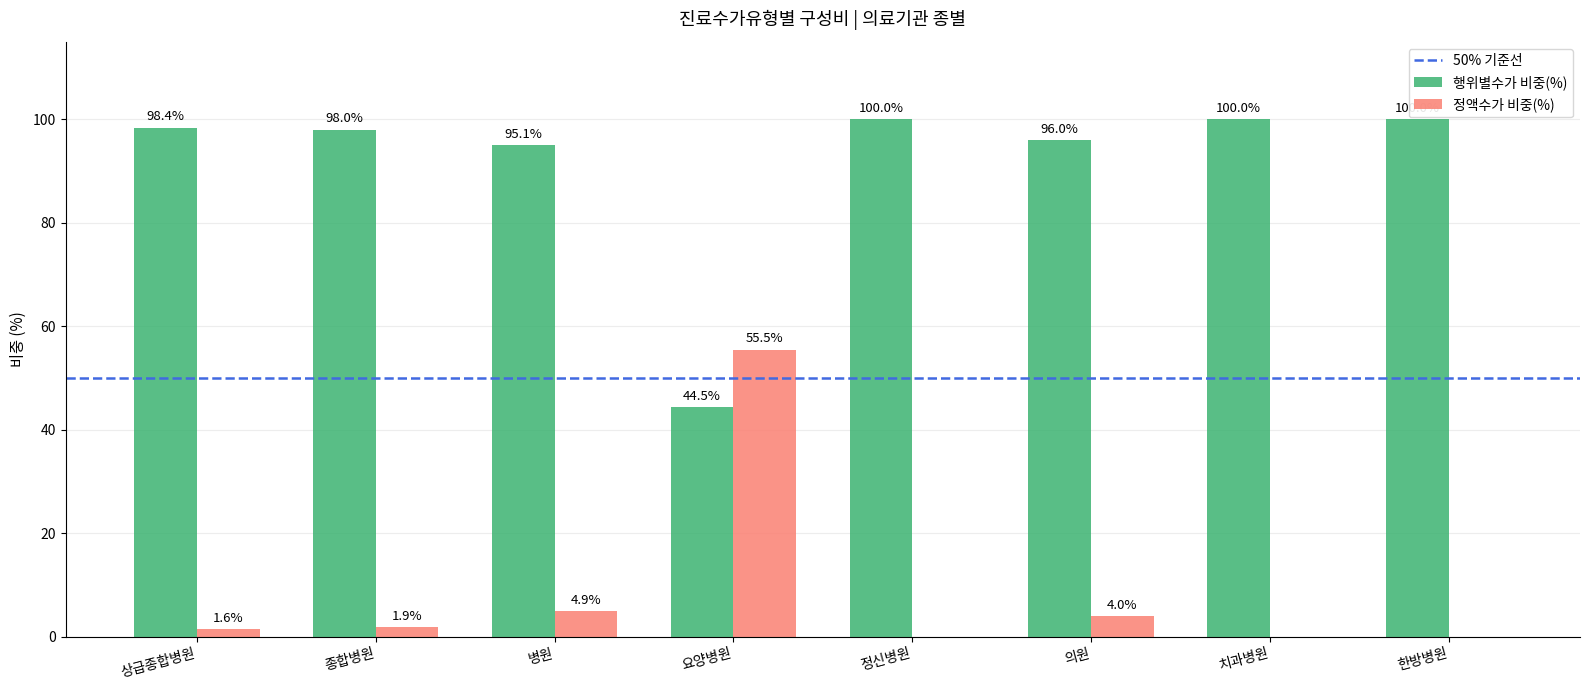

Which series has the largest total across all categories?

행위별수가 비중(%)